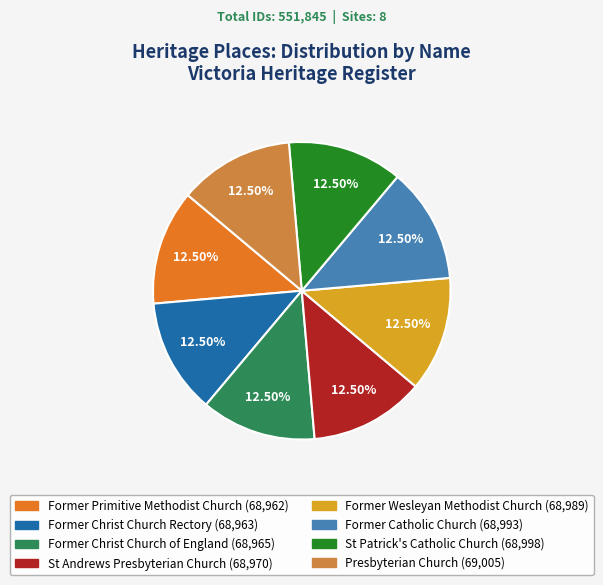

Is it true that Former Christ Church of England is 21% of the pie?

False